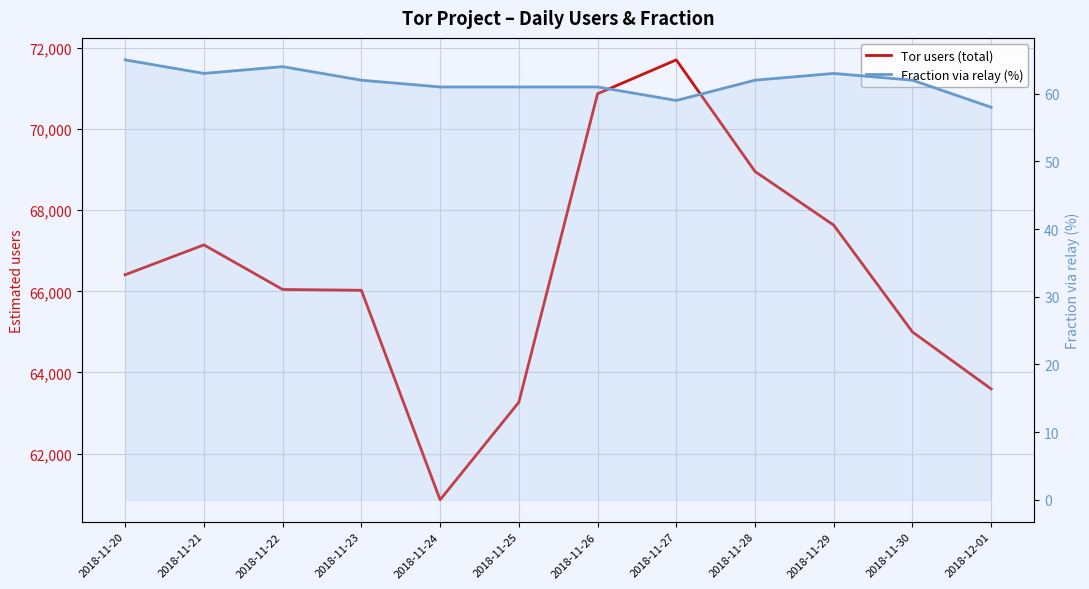

At which label does Fraction via relay (%) first exceed 62?

2018-11-20